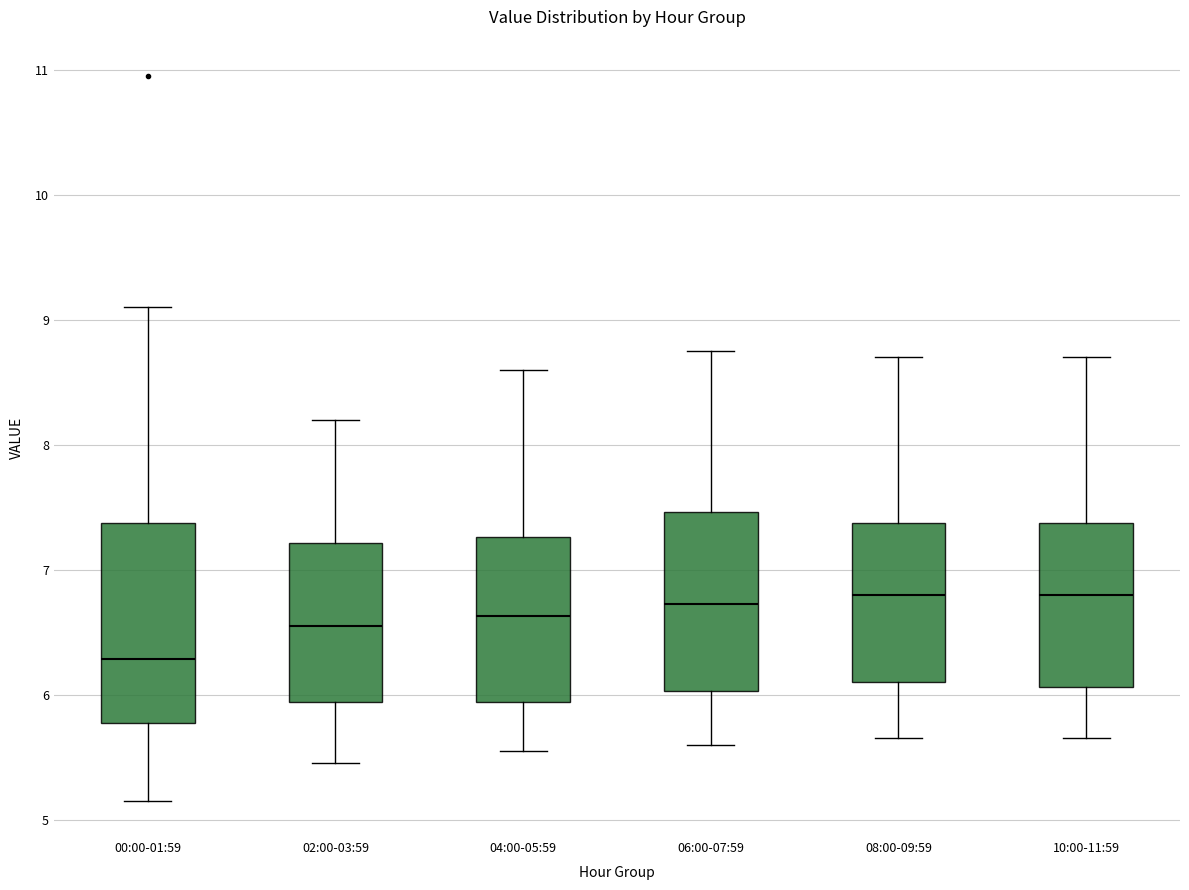

Reading left to right, transcribe this box plot: for each box, give where its median line is, the range the box spans, and where its two whiskers end, as read against the y-axis. The values are not printed on the chart, so give them approximately, as read against the axis.

00:00-01:59: median 6.3, box 5.8 to 7.4, whiskers 5.2 to 9.1
02:00-03:59: median 6.6, box 5.9 to 7.2, whiskers 5.5 to 8.2
04:00-05:59: median 6.6, box 5.9 to 7.3, whiskers 5.6 to 8.6
06:00-07:59: median 6.7, box 6.0 to 7.5, whiskers 5.6 to 8.8
08:00-09:59: median 6.8, box 6.1 to 7.4, whiskers 5.7 to 8.7
10:00-11:59: median 6.8, box 6.1 to 7.4, whiskers 5.7 to 8.7